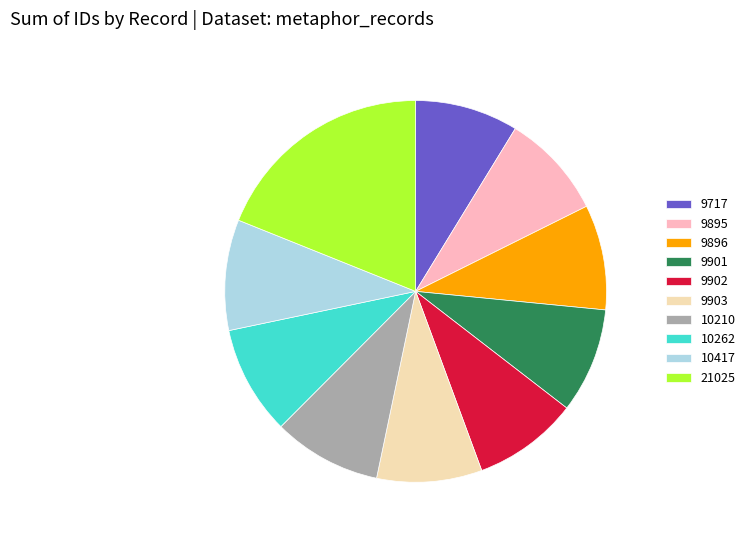

What is the ratio of the value at 9896 to the value at 10262?

1.0